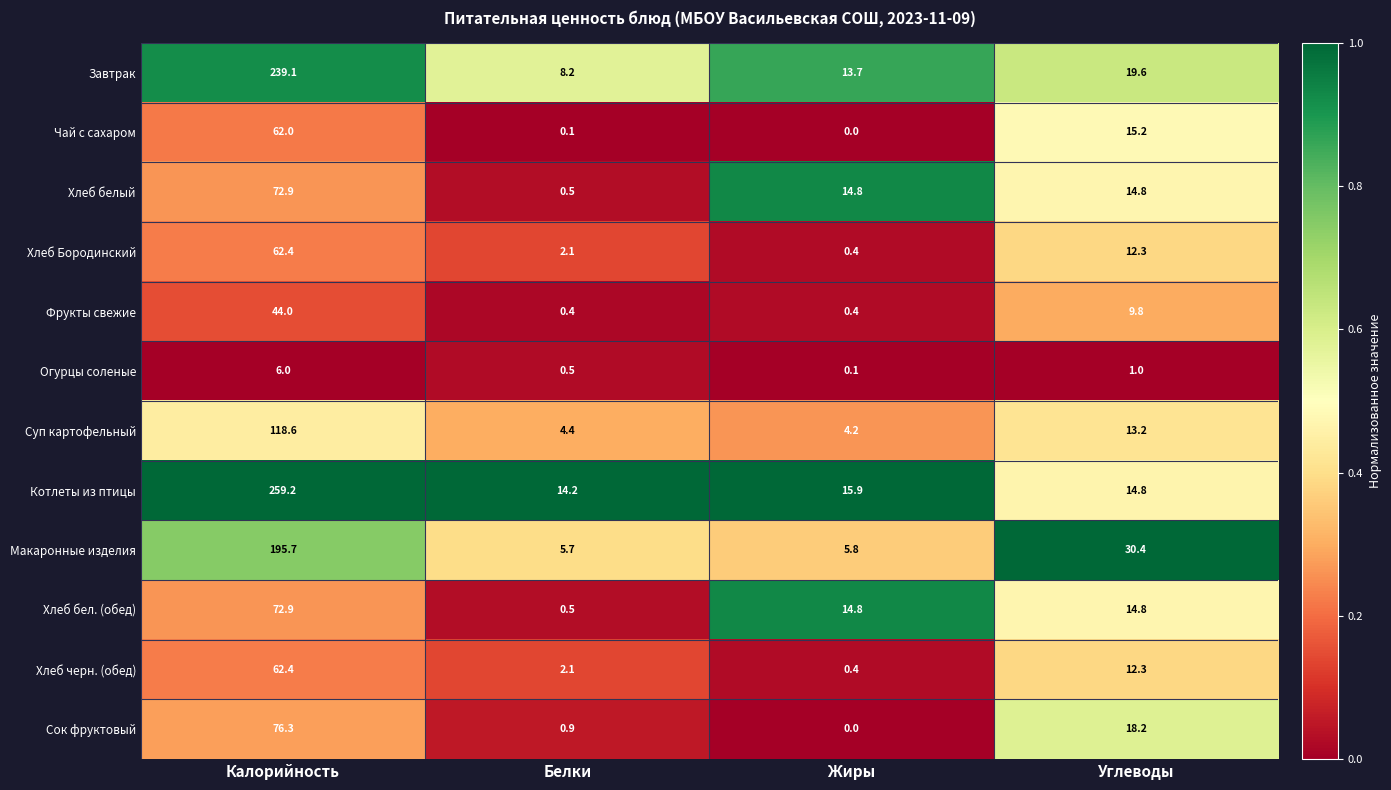

Which category has the lowest value across all series?

Жиры